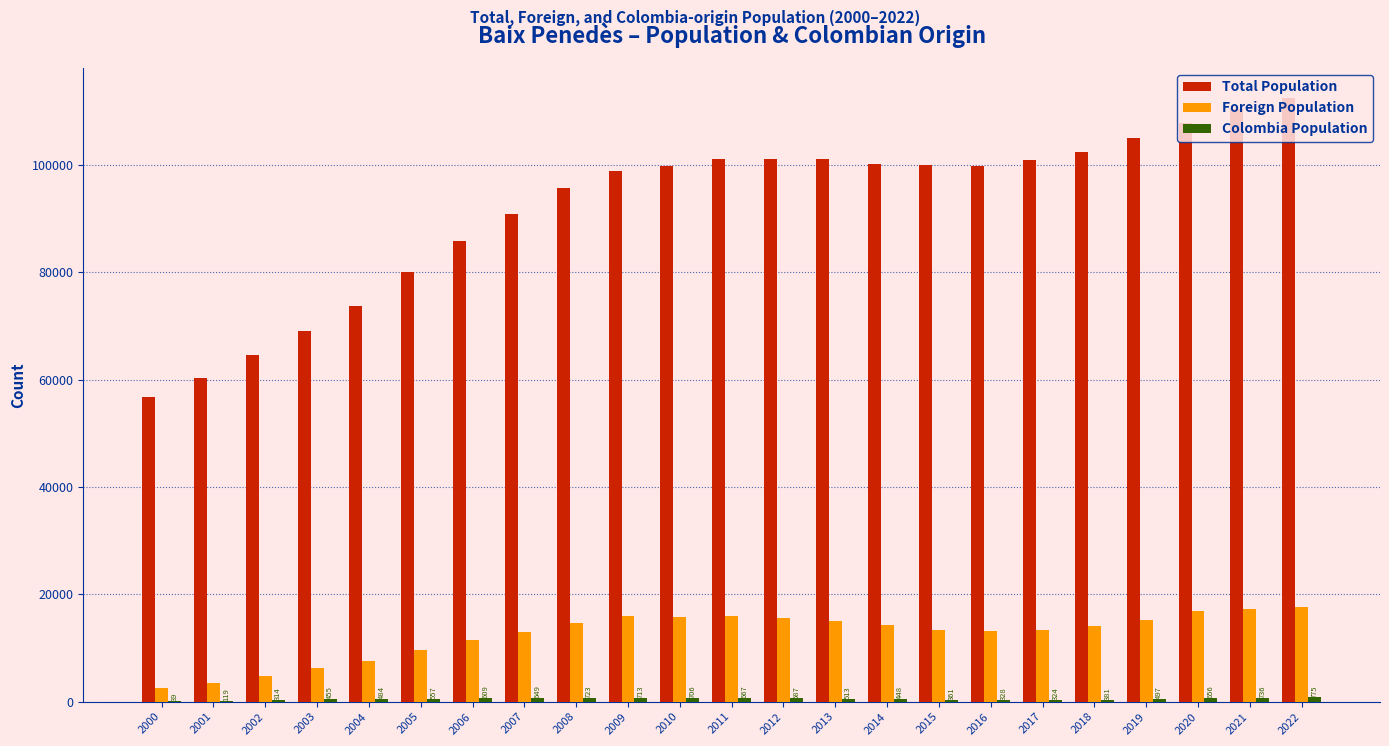

Which series has the largest range (max minus min)?

Total Population